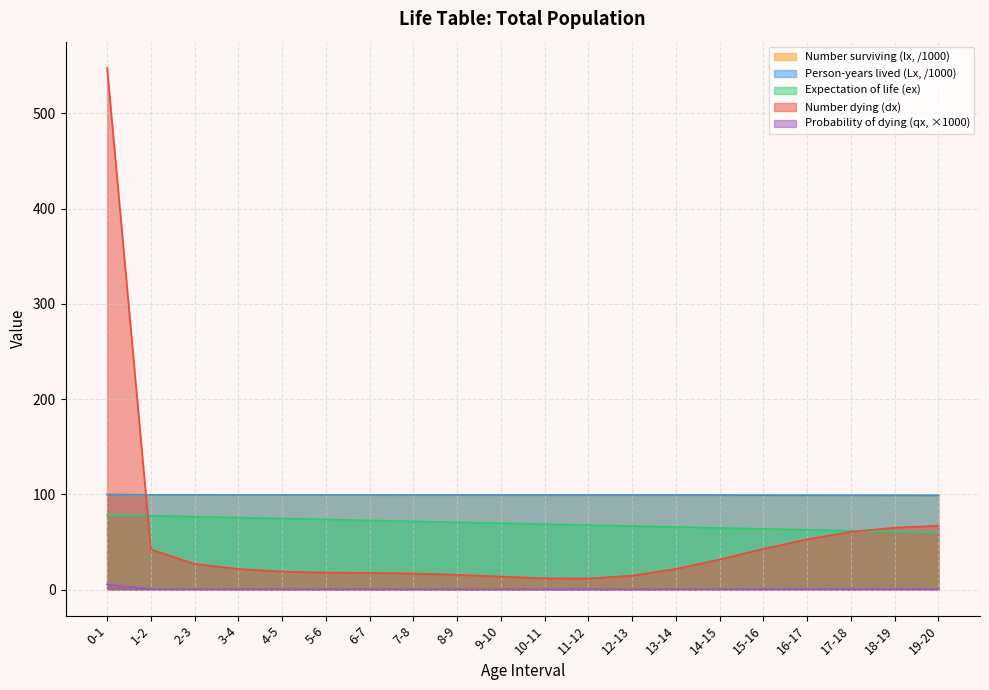

After their last crossing, which series has the higher values: Person-years lived (Lx) or Number dying (dx)?

Person-years lived (Lx)